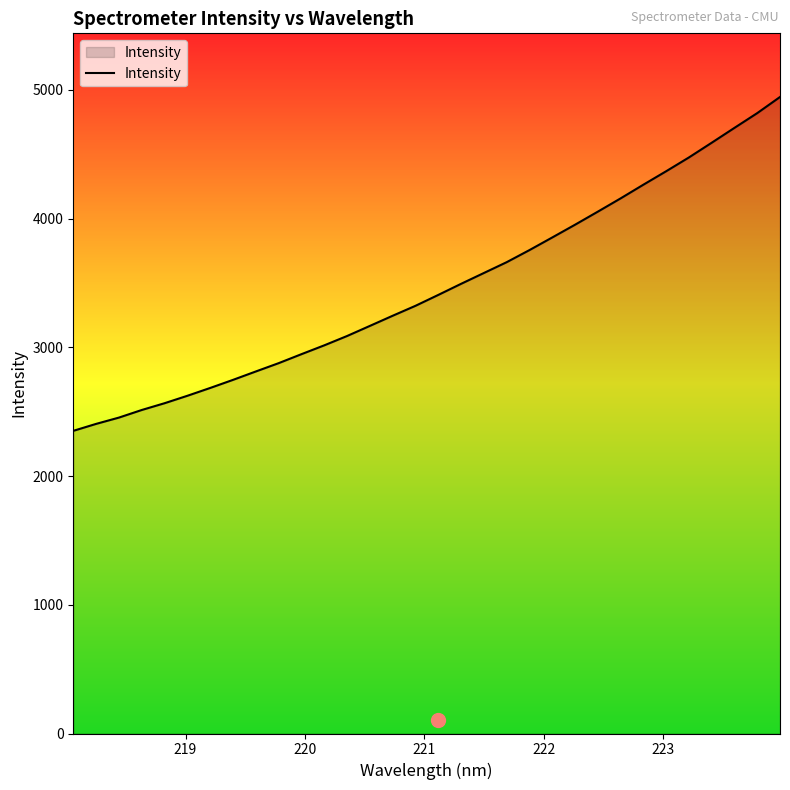

What is the smallest value displayed?

2350.8